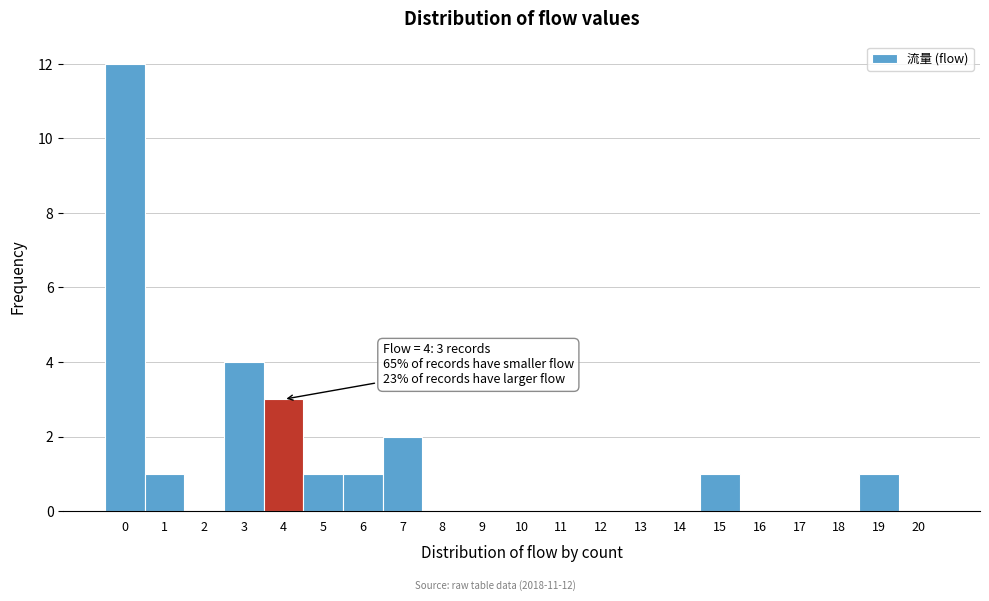

Reading left to right, extract all data points from this chart.

0=12	1=1	2=0	3=4	4=3	5=1	6=1	7=2	8=0	9=0	10=0	11=0	12=0	13=0	14=0	15=1	16=0	17=0	18=0	19=1	20=0